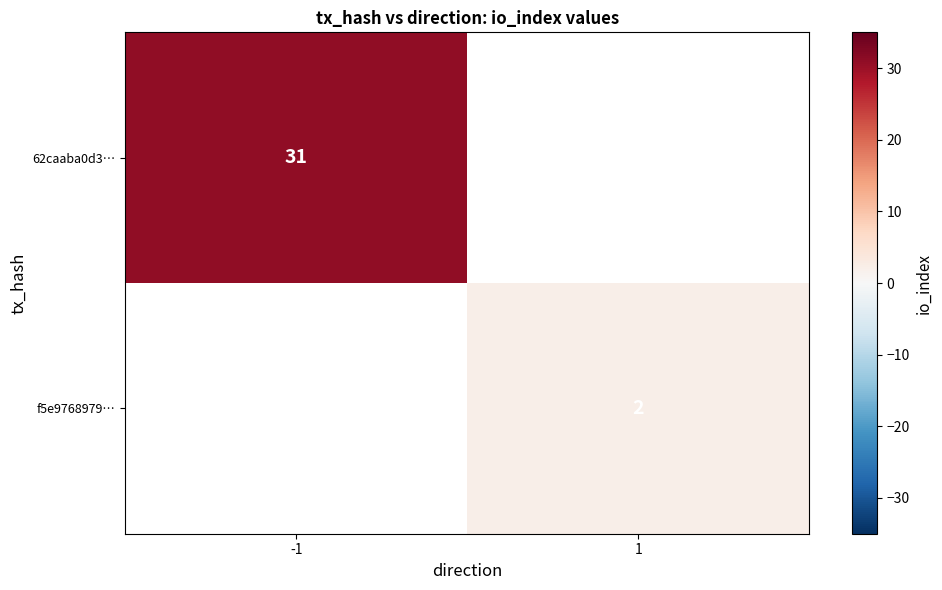

True or false: f5e9768979… has a value of 2 at 1.

True